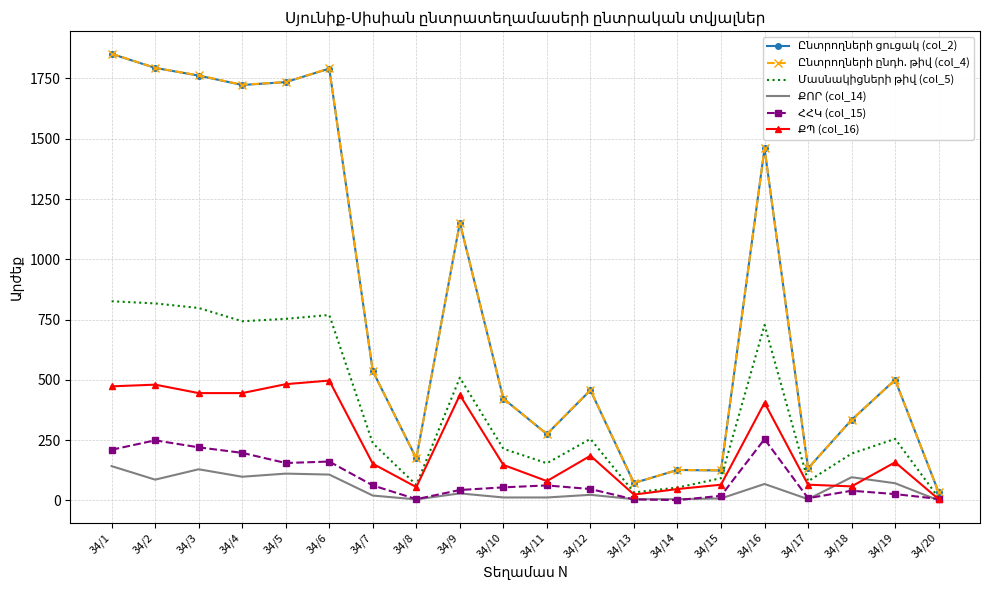

What is the total value across all series at 34/13?

210